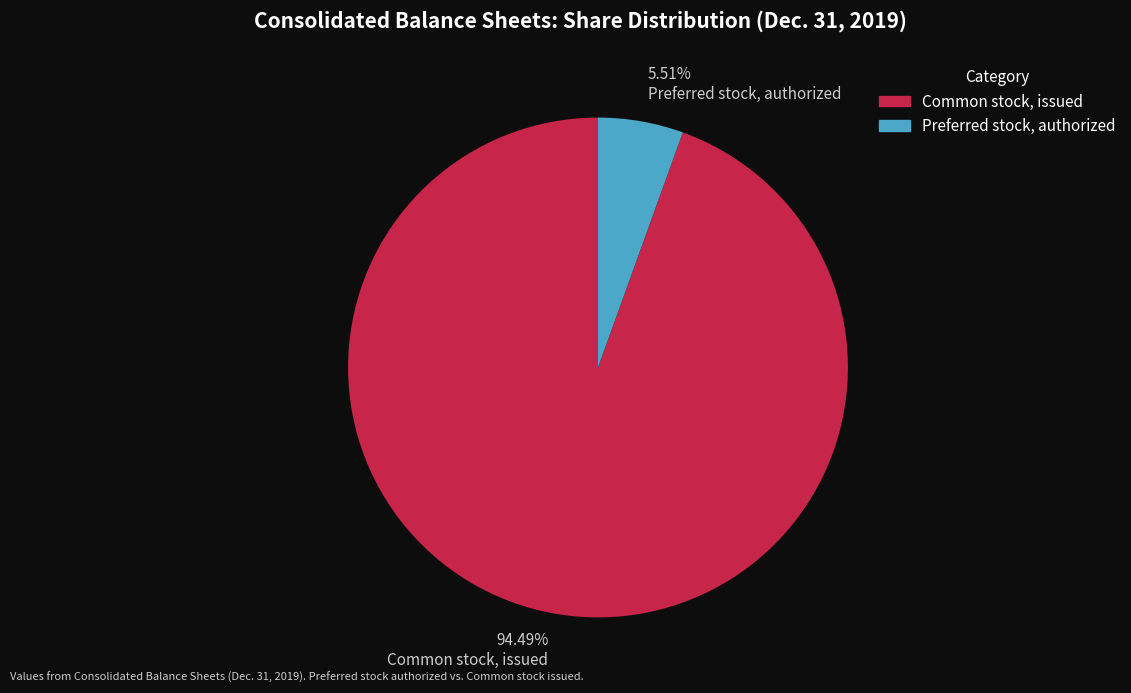

Combined, do Common stock, issued and Preferred stock, authorized account for over 50%?

Yes